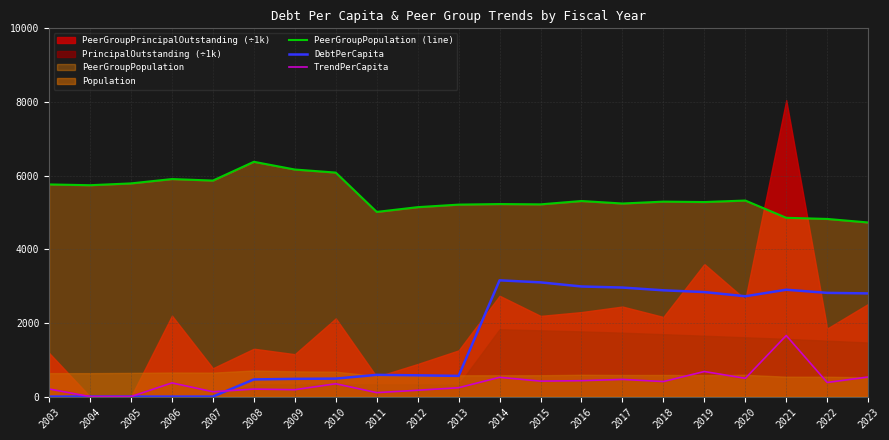

How many lines are shown in the chart?

3